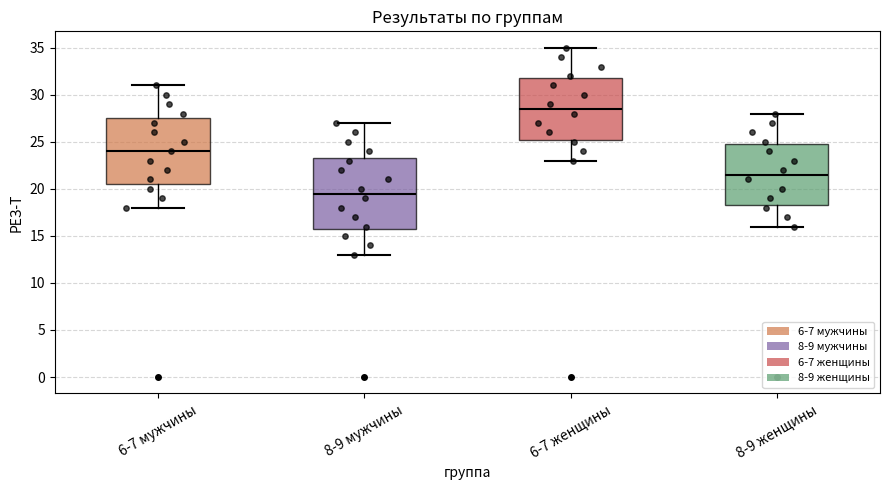

Comparing the boxes themselves (not the whiskers), which one is the tallest?

8-9 мужчины